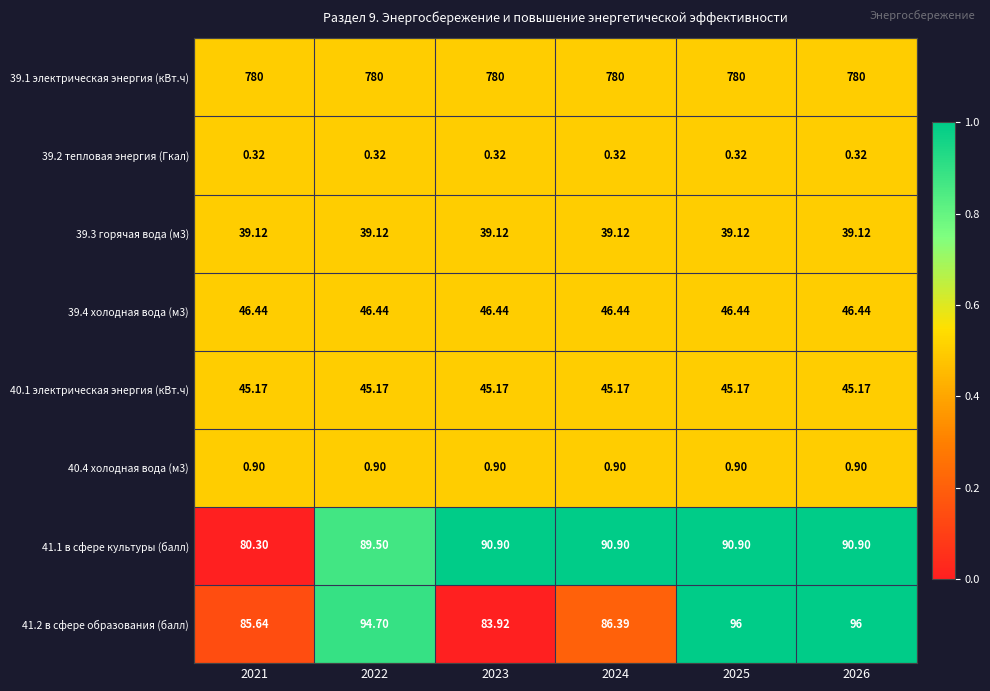

Is the value of 39.4 холодная вода (м3) at 2022 greater than the value of 40.1 электрическая энергия (кВт.ч) at 2025?

Yes